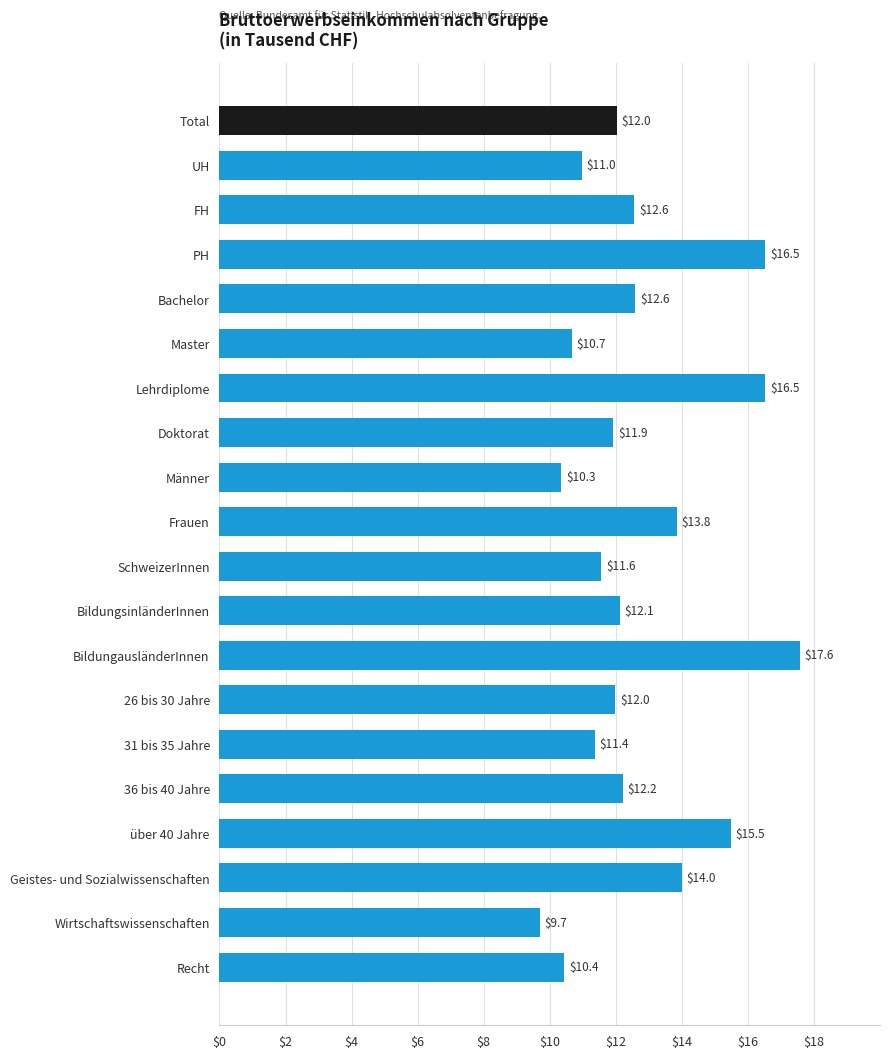

What is the average value?

12.7